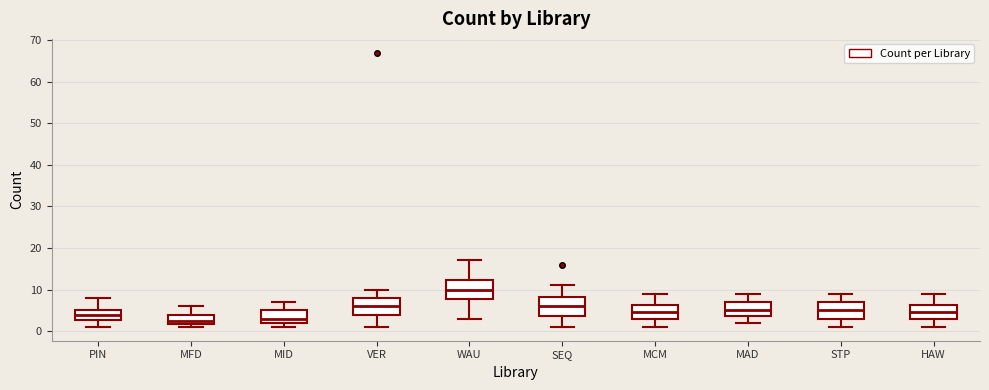

Reading left to right, read every box against the y-axis: the position of its median line, the range the box covers, and the ends of its whiskers. The values are not printed on the chart, so give them approximately, as read against the axis.

PIN: median 4, box 3 to 5, whiskers 1 to 8
MFD: median 3, box 2 to 4, whiskers 1 to 6
MID: median 3, box 2 to 5, whiskers 1 to 7
VER: median 6, box 4 to 8, whiskers 1 to 10
WAU: median 10, box 8 to 12, whiskers 3 to 17
SEQ: median 6, box 4 to 8, whiskers 1 to 11
MCM: median 5, box 3 to 6, whiskers 1 to 9
MAD: median 5, box 4 to 7, whiskers 2 to 9
STP: median 5, box 3 to 7, whiskers 1 to 9
HAW: median 5, box 3 to 6, whiskers 1 to 9